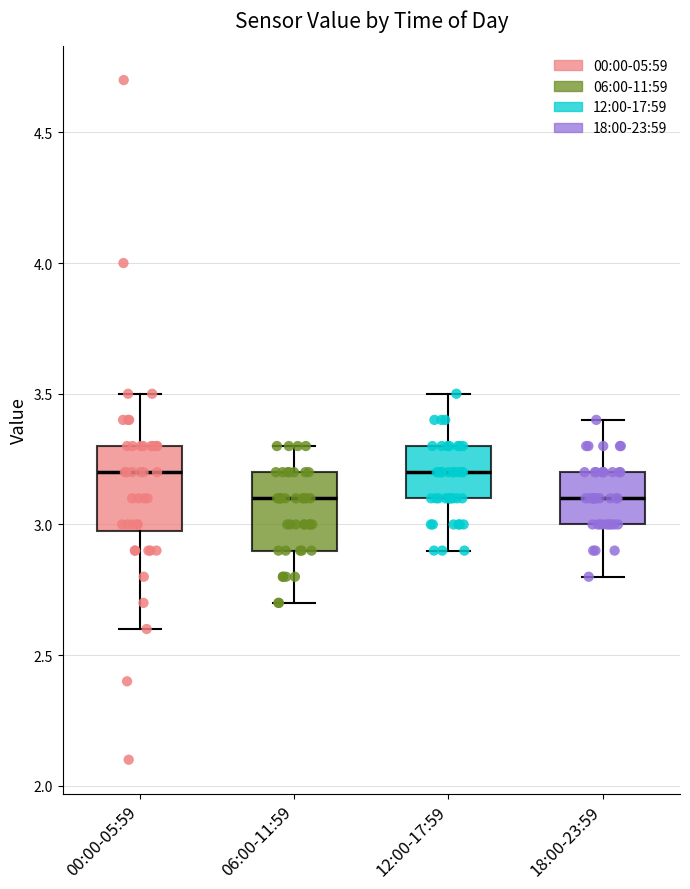

Reading left to right, transcribe this box plot: for each box, give where its median line is, the range the box spans, and where its two whiskers end, as read against the y-axis. The values are not printed on the chart, so give them approximately, as read against the axis.

00:00-05:59: median 3.2, box 3.0 to 3.3, whiskers 2.6 to 3.5
06:00-11:59: median 3.1, box 2.9 to 3.2, whiskers 2.7 to 3.3
12:00-17:59: median 3.2, box 3.1 to 3.3, whiskers 2.9 to 3.5
18:00-23:59: median 3.1, box 3.0 to 3.2, whiskers 2.8 to 3.4